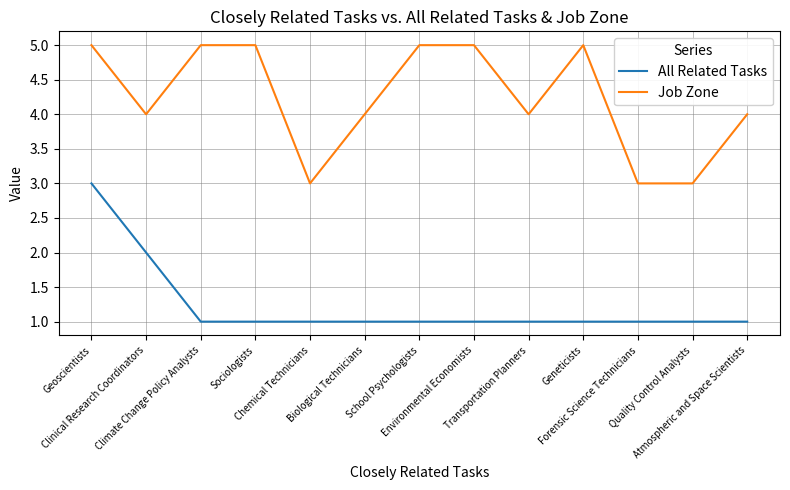

The Job Zone series shows 5 at Geneticists. True or false?

True